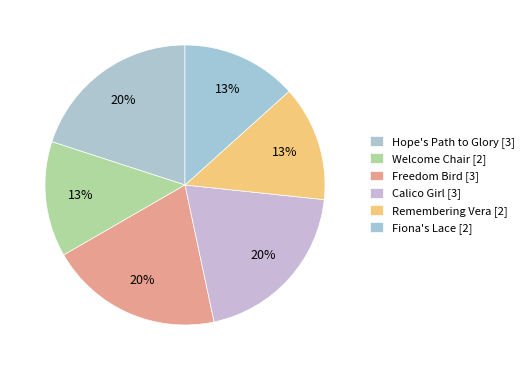

To the nearest percent, what portion does Welcome Chair represent?

13%